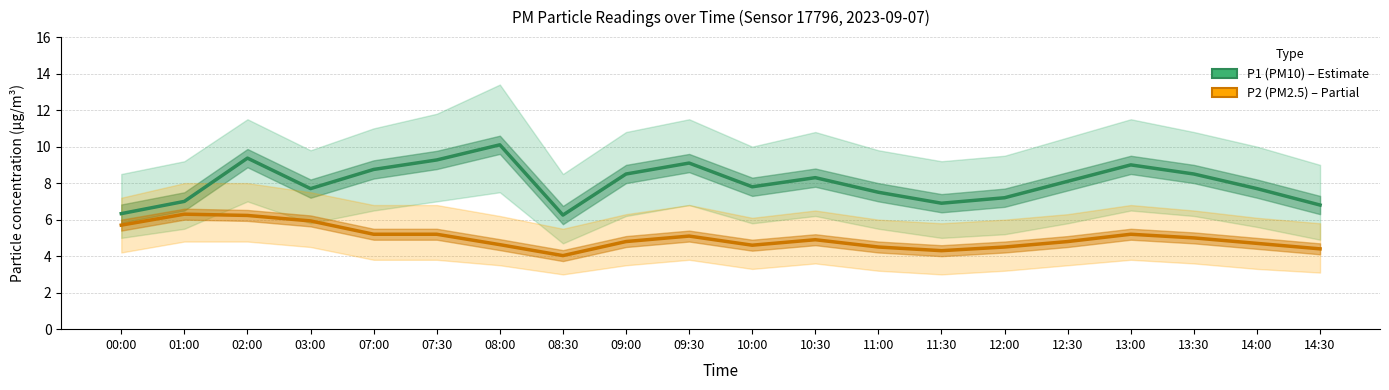

Which series has the largest total across all categories?

P1 (PM10)